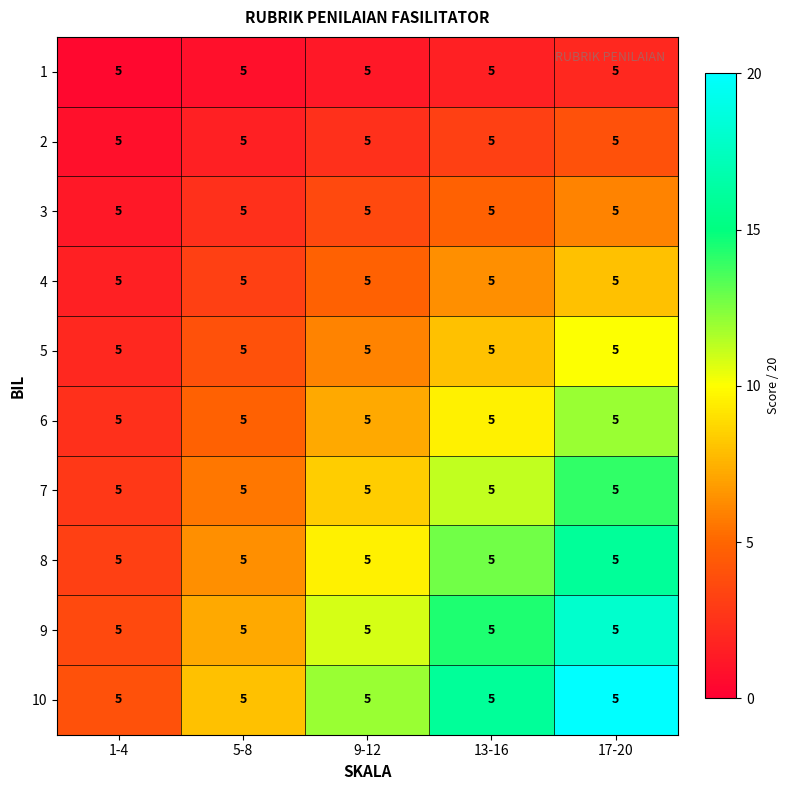

What is the spread (max minus min) of values at 9-12?

10.8